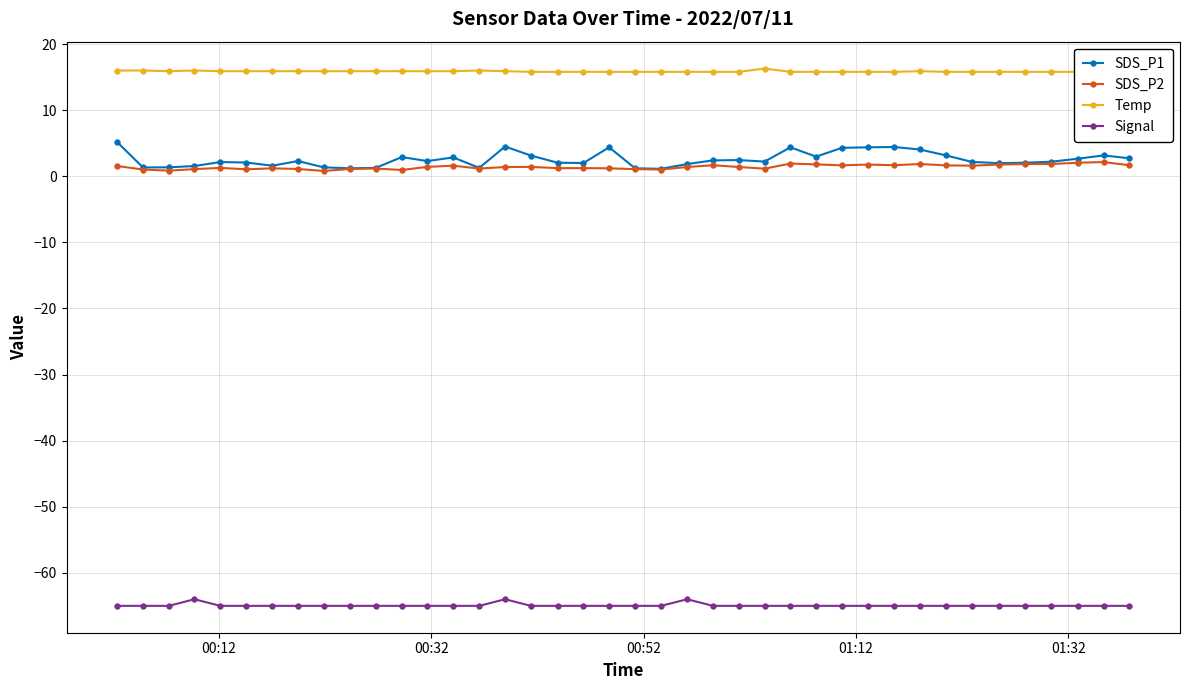

What is the lowest value of the Signal series?

-65.0